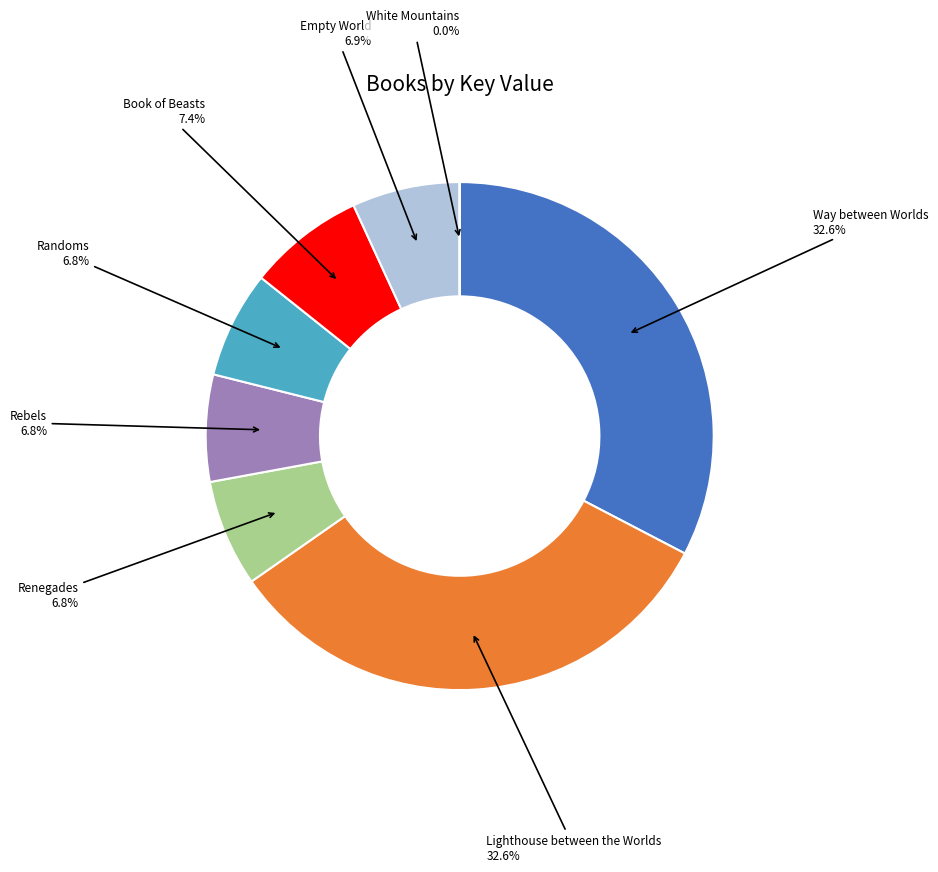

What is the ratio of the value at Empty World to the value at Randoms?

1.0